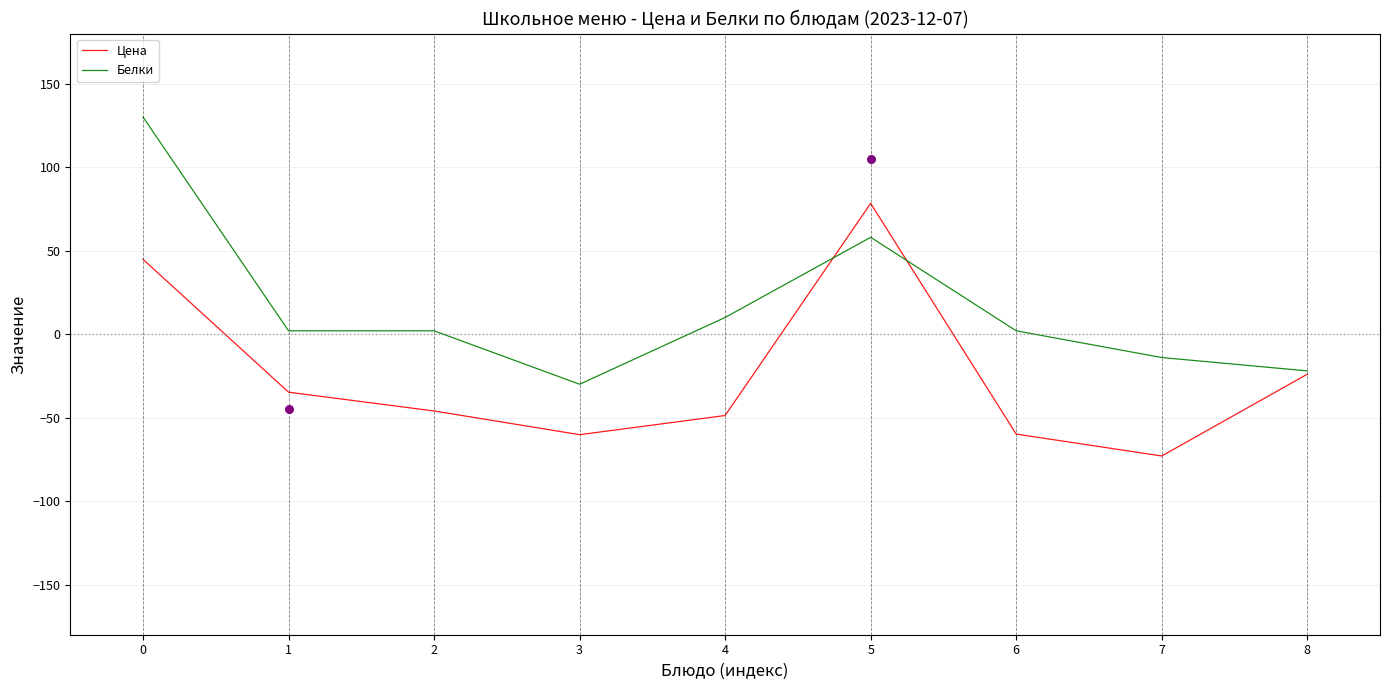

What is the total value across all series at 4?

-38.7